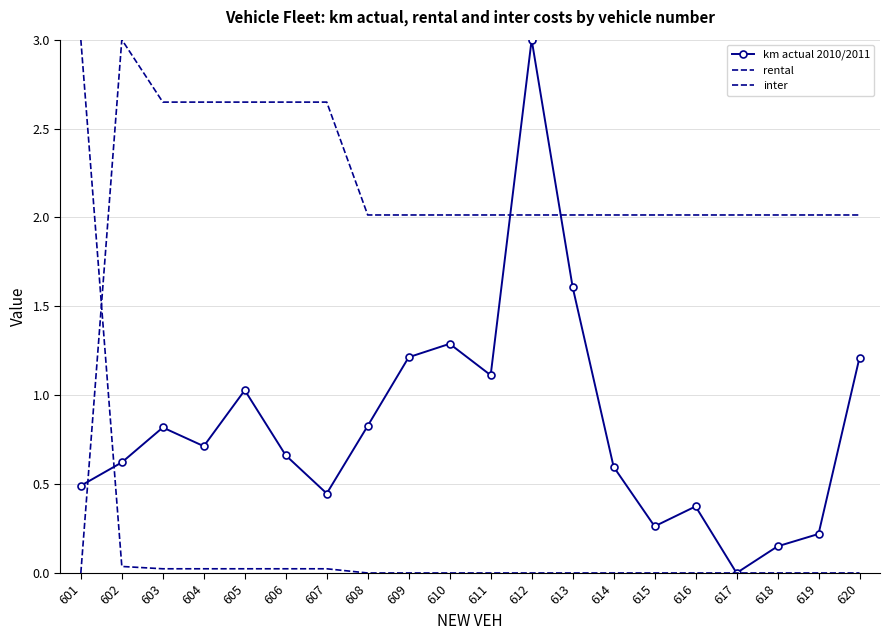

Does the chart have visible grid lines?

Yes